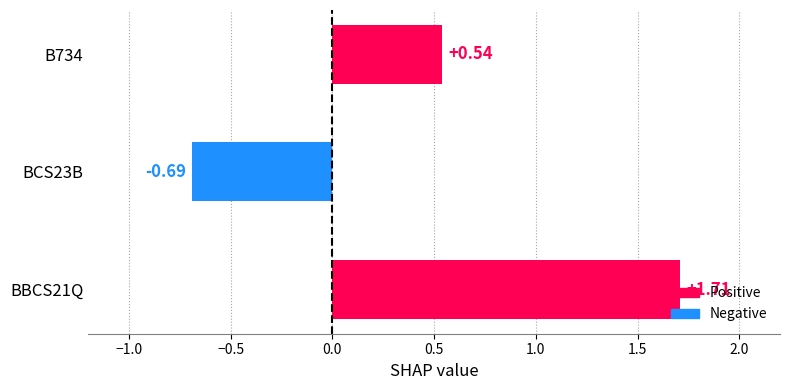

Between BCS23B and B734, which is larger?

B734